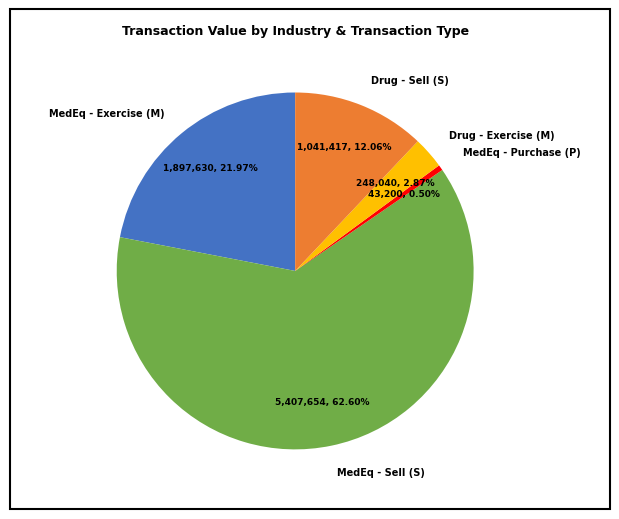

How many segments does this pie chart have?

5